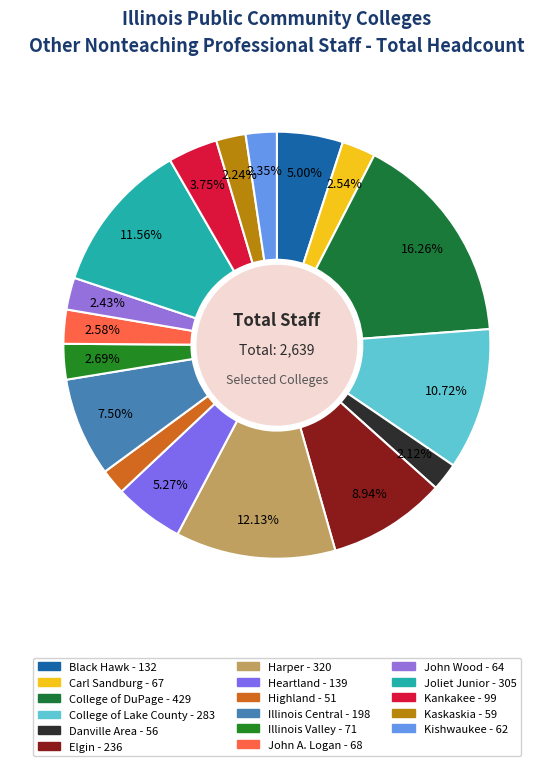

What is the change in value from Heartland to Kishwaukee?

-77